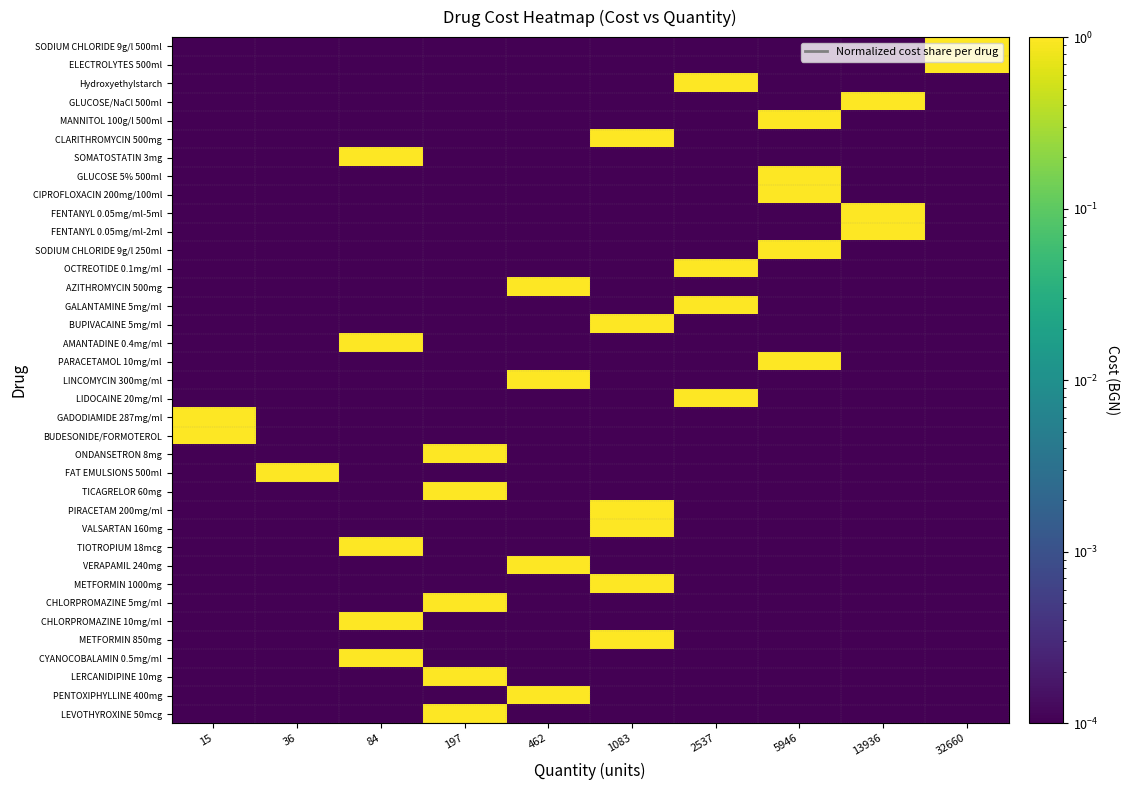

Reading left to right, what are all the values shown in this chart?

SODIUM CHLORIDE 9g/l 500ml: 15=0.0	36=0.0	84=0.0	197=0.0	462=0.0	1083=0.0	2537=0.0	5946=0.0	13936=0.0	32660=1.0
ELECTROLYTES 500ml: 15=0.0	36=0.0	84=0.0	197=0.0	462=0.0	1083=0.0	2537=0.0	5946=0.0	13936=0.0	32660=1.0
Hydroxyethylstarch: 15=0.0	36=0.0	84=0.0	197=0.0	462=0.0	1083=0.0	2537=1.0	5946=0.0	13936=0.0	32660=0.0
GLUCOSE/NaCl 500ml: 15=0.0	36=0.0	84=0.0	197=0.0	462=0.0	1083=0.0	2537=0.0	5946=0.0	13936=1.0	32660=0.0
MANNITOL 100g/l 500ml: 15=0.0	36=0.0	84=0.0	197=0.0	462=0.0	1083=0.0	2537=0.0	5946=1.0	13936=0.0	32660=0.0
CLARITHROMYCIN 500mg: 15=0.0	36=0.0	84=0.0	197=0.0	462=0.0	1083=1.0	2537=0.0	5946=0.0	13936=0.0	32660=0.0
SOMATOSTATIN 3mg: 15=0.0	36=0.0	84=1.0	197=0.0	462=0.0	1083=0.0	2537=0.0	5946=0.0	13936=0.0	32660=0.0
GLUCOSE 5% 500ml: 15=0.0	36=0.0	84=0.0	197=0.0	462=0.0	1083=0.0	2537=0.0	5946=1.0	13936=0.0	32660=0.0
CIPROFLOXACIN 200mg/100ml: 15=0.0	36=0.0	84=0.0	197=0.0	462=0.0	1083=0.0	2537=0.0	5946=1.0	13936=0.0	32660=0.0
FENTANYL 0.05mg/ml-5ml: 15=0.0	36=0.0	84=0.0	197=0.0	462=0.0	1083=0.0	2537=0.0	5946=0.0	13936=1.0	32660=0.0
FENTANYL 0.05mg/ml-2ml: 15=0.0	36=0.0	84=0.0	197=0.0	462=0.0	1083=0.0	2537=0.0	5946=0.0	13936=1.0	32660=0.0
SODIUM CHLORIDE 9g/l 250ml: 15=0.0	36=0.0	84=0.0	197=0.0	462=0.0	1083=0.0	2537=0.0	5946=1.0	13936=0.0	32660=0.0
OCTREOTIDE 0.1mg/ml: 15=0.0	36=0.0	84=0.0	197=0.0	462=0.0	1083=0.0	2537=1.0	5946=0.0	13936=0.0	32660=0.0
AZITHROMYCIN 500mg: 15=0.0	36=0.0	84=0.0	197=0.0	462=1.0	1083=0.0	2537=0.0	5946=0.0	13936=0.0	32660=0.0
GALANTAMINE 5mg/ml: 15=0.0	36=0.0	84=0.0	197=0.0	462=0.0	1083=0.0	2537=1.0	5946=0.0	13936=0.0	32660=0.0
BUPIVACAINE 5mg/ml: 15=0.0	36=0.0	84=0.0	197=0.0	462=0.0	1083=1.0	2537=0.0	5946=0.0	13936=0.0	32660=0.0
AMANTADINE 0.4mg/ml: 15=0.0	36=0.0	84=1.0	197=0.0	462=0.0	1083=0.0	2537=0.0	5946=0.0	13936=0.0	32660=0.0
PARACETAMOL 10mg/ml: 15=0.0	36=0.0	84=0.0	197=0.0	462=0.0	1083=0.0	2537=0.0	5946=1.0	13936=0.0	32660=0.0
LINCOMYCIN 300mg/ml: 15=0.0	36=0.0	84=0.0	197=0.0	462=1.0	1083=0.0	2537=0.0	5946=0.0	13936=0.0	32660=0.0
LIDOCAINE 20mg/ml: 15=0.0	36=0.0	84=0.0	197=0.0	462=0.0	1083=0.0	2537=1.0	5946=0.0	13936=0.0	32660=0.0
GADODIAMIDE 287mg/ml: 15=1.0	36=0.0	84=0.0	197=0.0	462=0.0	1083=0.0	2537=0.0	5946=0.0	13936=0.0	32660=0.0
BUDESONIDE/FORMOTEROL: 15=1.0	36=0.0	84=0.0	197=0.0	462=0.0	1083=0.0	2537=0.0	5946=0.0	13936=0.0	32660=0.0
ONDANSETRON 8mg: 15=0.0	36=0.0	84=0.0	197=1.0	462=0.0	1083=0.0	2537=0.0	5946=0.0	13936=0.0	32660=0.0
FAT EMULSIONS 500ml: 15=0.0	36=1.0	84=0.0	197=0.0	462=0.0	1083=0.0	2537=0.0	5946=0.0	13936=0.0	32660=0.0
TICAGRELOR 60mg: 15=0.0	36=0.0	84=0.0	197=1.0	462=0.0	1083=0.0	2537=0.0	5946=0.0	13936=0.0	32660=0.0
PIRACETAM 200mg/ml: 15=0.0	36=0.0	84=0.0	197=0.0	462=0.0	1083=1.0	2537=0.0	5946=0.0	13936=0.0	32660=0.0
VALSARTAN 160mg: 15=0.0	36=0.0	84=0.0	197=0.0	462=0.0	1083=1.0	2537=0.0	5946=0.0	13936=0.0	32660=0.0
TIOTROPIUM 18mcg: 15=0.0	36=0.0	84=1.0	197=0.0	462=0.0	1083=0.0	2537=0.0	5946=0.0	13936=0.0	32660=0.0
VERAPAMIL 240mg: 15=0.0	36=0.0	84=0.0	197=0.0	462=1.0	1083=0.0	2537=0.0	5946=0.0	13936=0.0	32660=0.0
METFORMIN 1000mg: 15=0.0	36=0.0	84=0.0	197=0.0	462=0.0	1083=1.0	2537=0.0	5946=0.0	13936=0.0	32660=0.0
CHLORPROMAZINE 5mg/ml: 15=0.0	36=0.0	84=0.0	197=1.0	462=0.0	1083=0.0	2537=0.0	5946=0.0	13936=0.0	32660=0.0
CHLORPROMAZINE 10mg/ml: 15=0.0	36=0.0	84=1.0	197=0.0	462=0.0	1083=0.0	2537=0.0	5946=0.0	13936=0.0	32660=0.0
METFORMIN 850mg: 15=0.0	36=0.0	84=0.0	197=0.0	462=0.0	1083=1.0	2537=0.0	5946=0.0	13936=0.0	32660=0.0
CYANOCOBALAMIN 0.5mg/ml: 15=0.0	36=0.0	84=1.0	197=0.0	462=0.0	1083=0.0	2537=0.0	5946=0.0	13936=0.0	32660=0.0
LERCANIDIPINE 10mg: 15=0.0	36=0.0	84=0.0	197=1.0	462=0.0	1083=0.0	2537=0.0	5946=0.0	13936=0.0	32660=0.0
PENTOXIPHYLLINE 400mg: 15=0.0	36=0.0	84=0.0	197=0.0	462=1.0	1083=0.0	2537=0.0	5946=0.0	13936=0.0	32660=0.0
LEVOTHYROXINE 50mcg: 15=0.0	36=0.0	84=0.0	197=1.0	462=0.0	1083=0.0	2537=0.0	5946=0.0	13936=0.0	32660=0.0